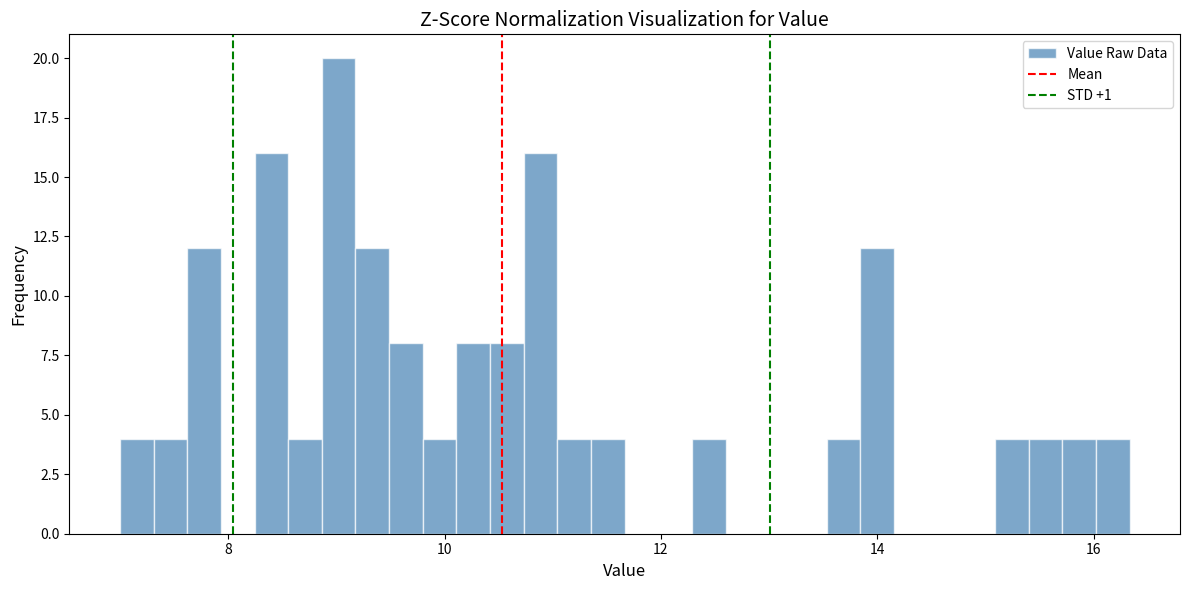

Read against the x-axis, roughly where is the centre of the tallest bar?

9.0